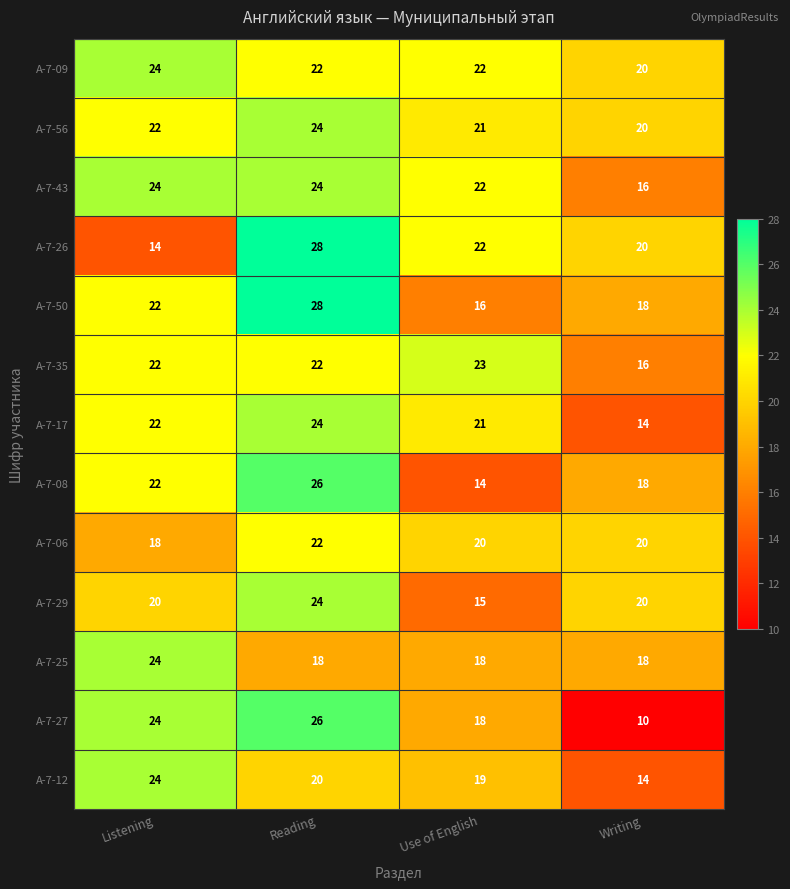

The А-7-25 series shows 18 at Writing. True or false?

True